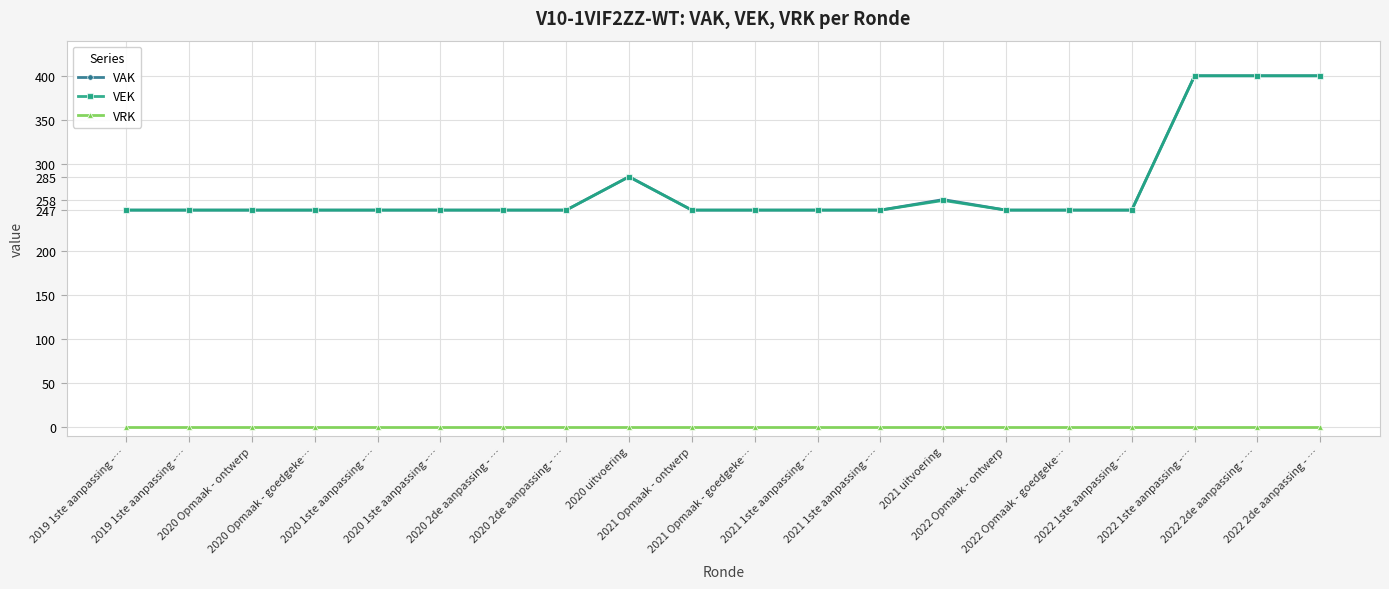

Which series has the widest spread of values?

VAK